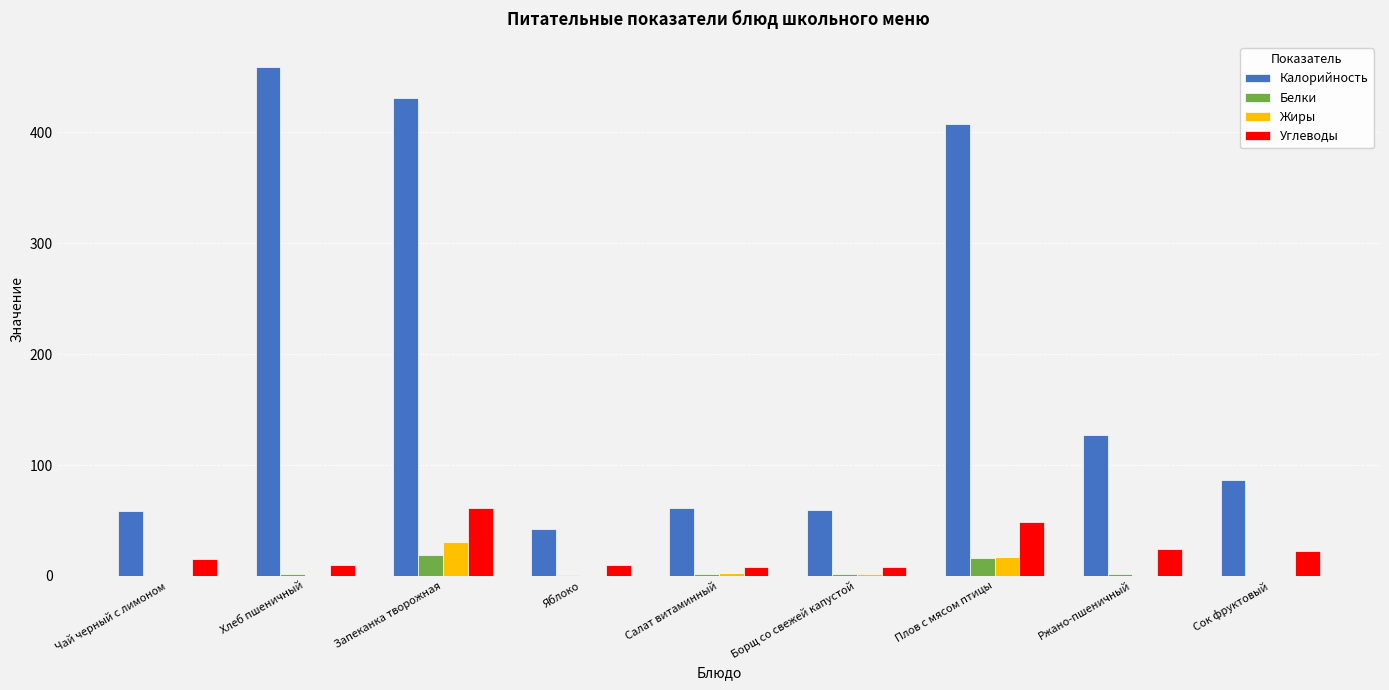

At which category does the chart reach its peak across all series?

Хлеб пшеничный